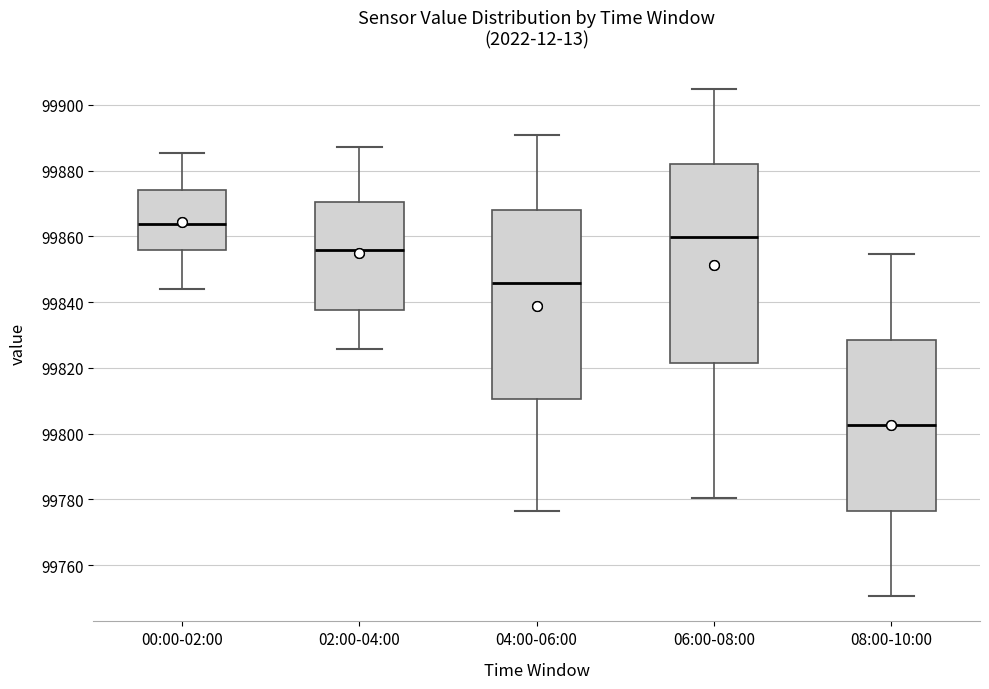

Reading left to right, read every box against the y-axis: the position of its median line, the range the box covers, and the ends of its whiskers. The values are not printed on the chart, so give them approximately, as read against the axis.

00:00-02:00: median 99864, box 99856 to 99874, whiskers 99844 to 99886
02:00-04:00: median 99856, box 99838 to 99870, whiskers 99826 to 99888
04:00-06:00: median 99846, box 99810 to 99868, whiskers 99776 to 99890
06:00-08:00: median 99860, box 99822 to 99882, whiskers 99780 to 99904
08:00-10:00: median 99802, box 99776 to 99828, whiskers 99750 to 99854